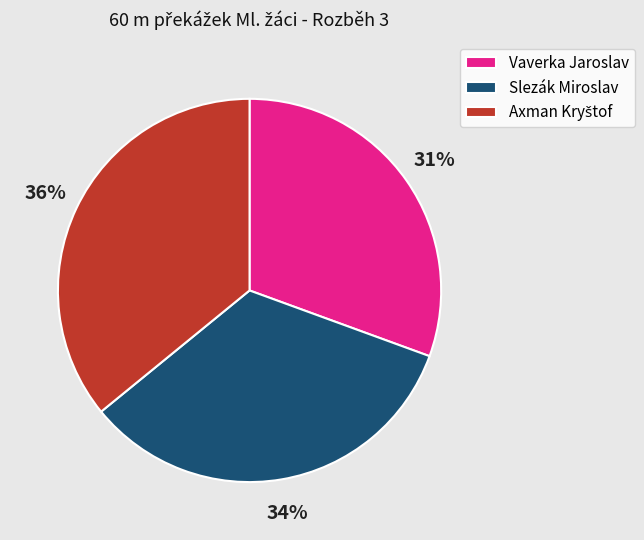

To the nearest percent, what percentage of the pie is Vaverka Jaroslav?

31%